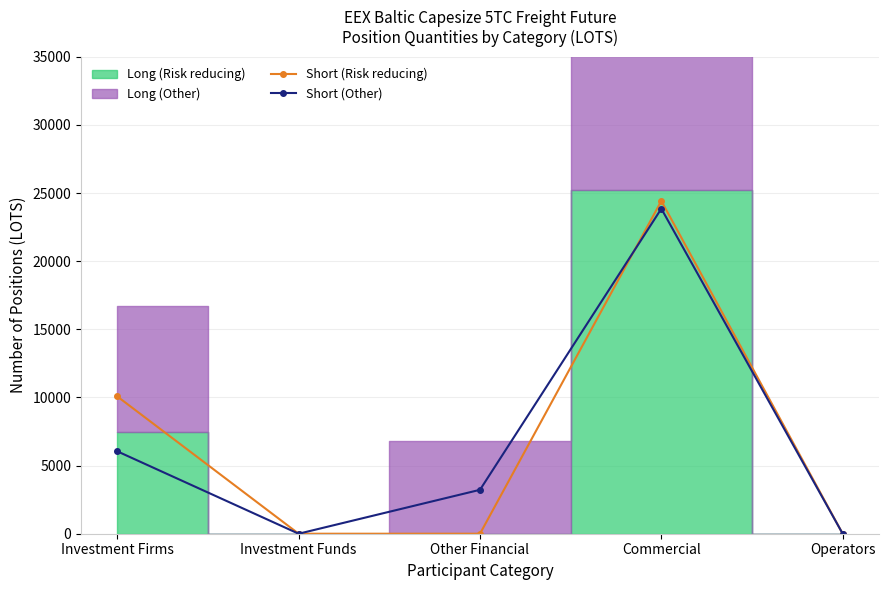

What is the difference between the maximum and second lowest values in the Short (Risk reducing) series?

24420.7